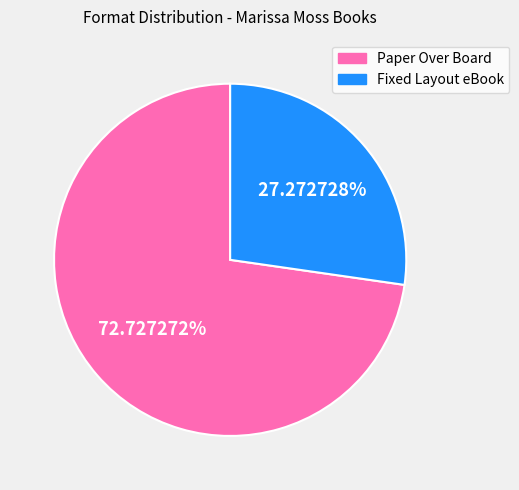

Do Paper Over Board and Fixed Layout eBook together represent more than half of the pie?

Yes